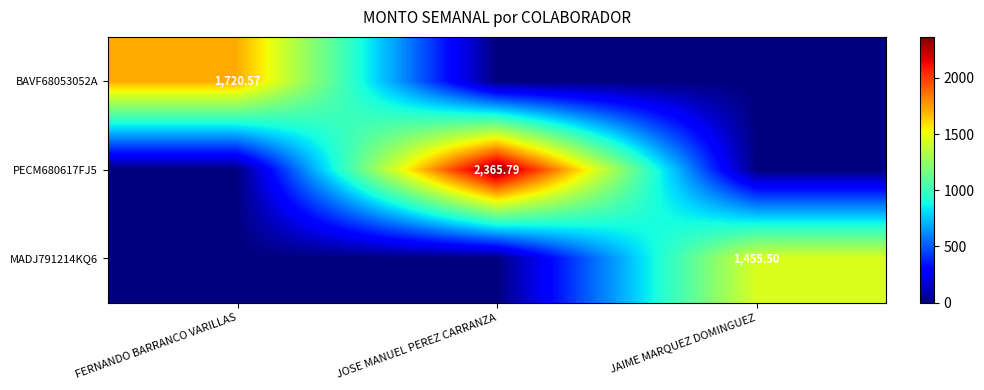

Is the value of PECM680617FJ5 at JOSE MANUEL PEREZ CARRANZA greater than the value of BAVF68053052A at FERNANDO BARRANCO VARILLAS?

Yes